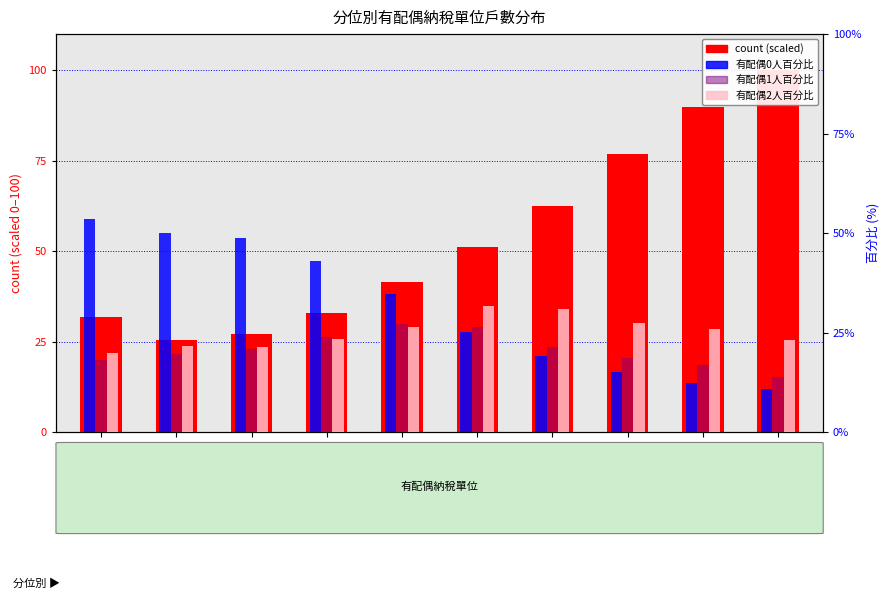

What are all the series names shown in the legend?

count (scaled), 有配偶0人百分比, 有配偶1人百分比, 有配偶2人百分比